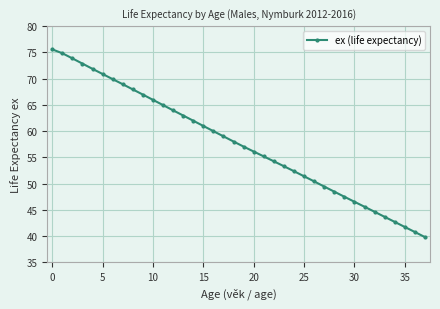

What is the greatest value displayed?

75.6